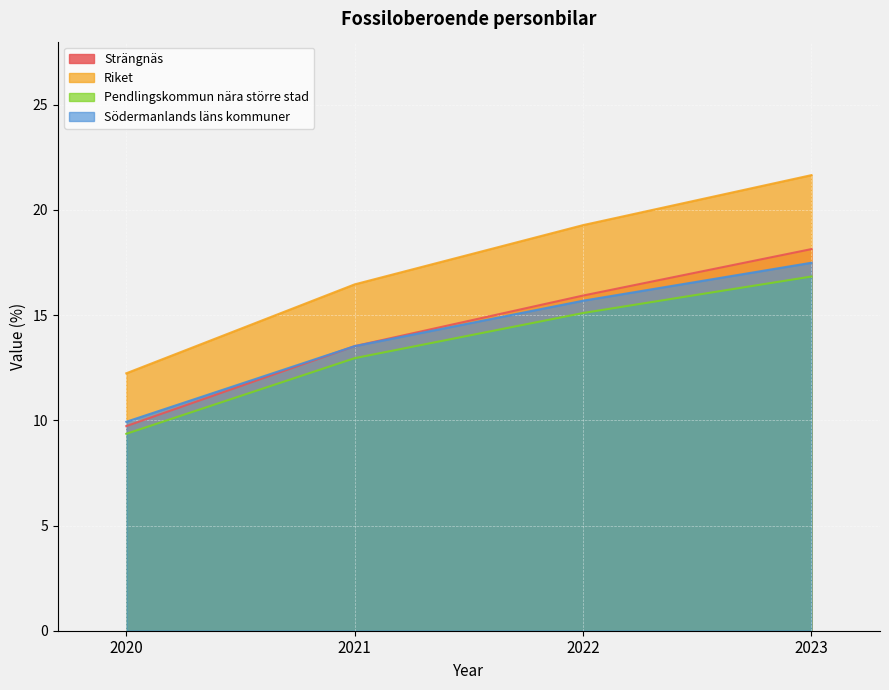

Does the chart display data point markers on the line(s)?

No